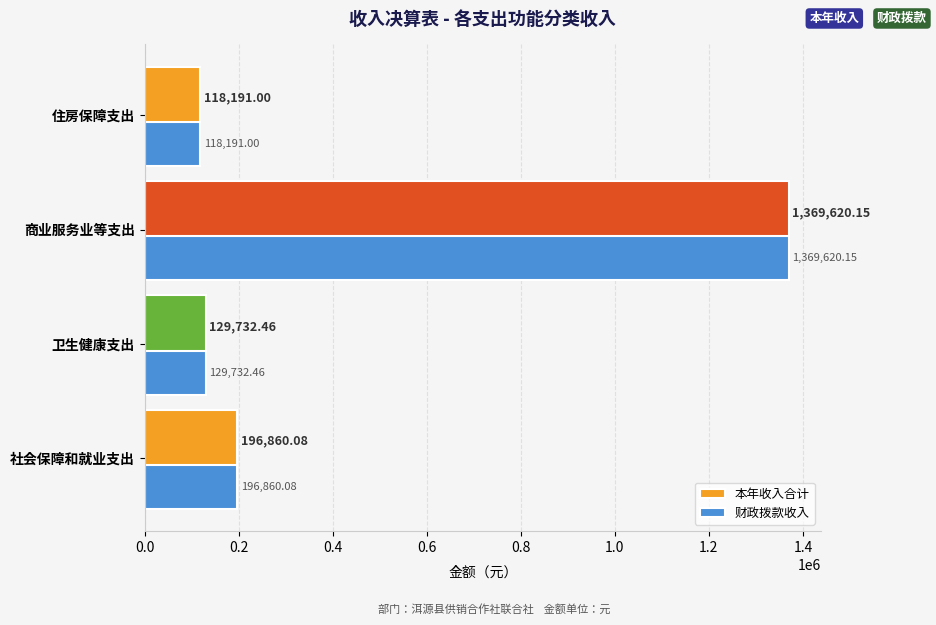

What is the difference between the second highest and minimum values in the 本年收入合计 series?

78669.1